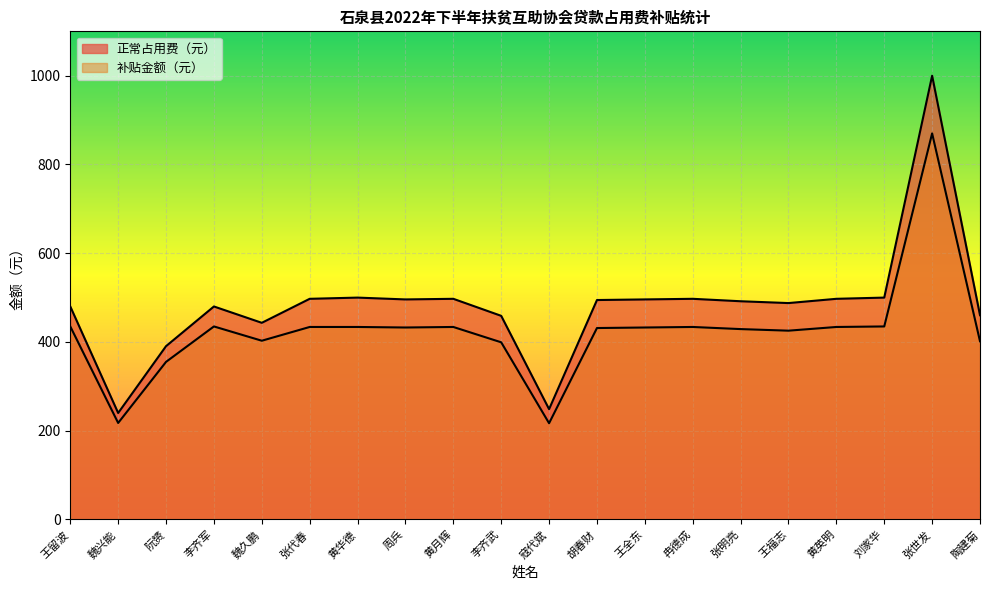

What is the maximum value shown in the chart?

1000.0